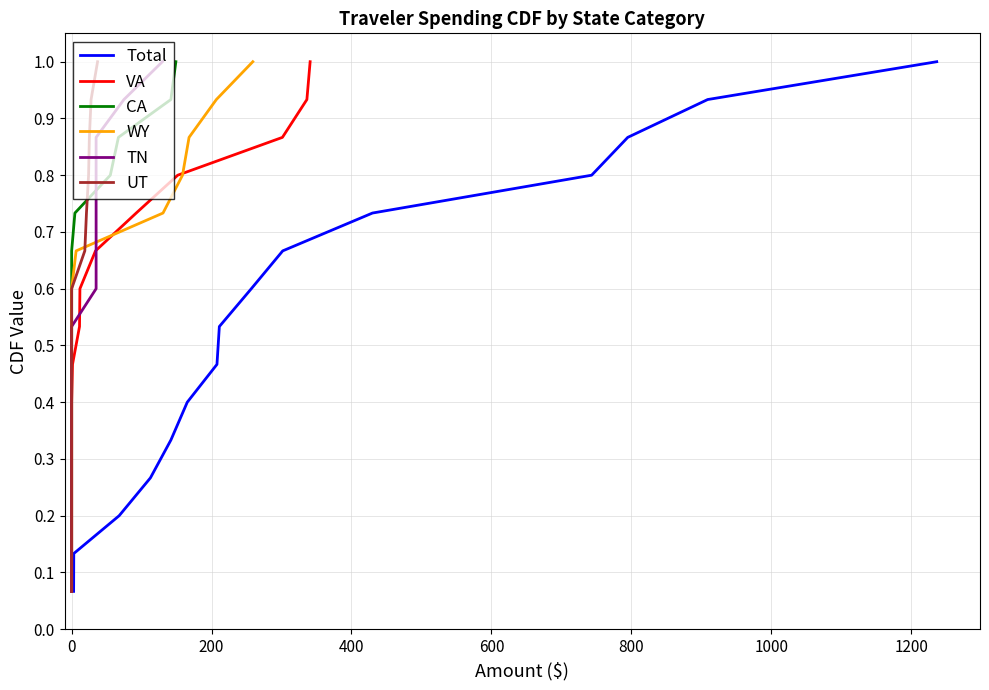

How many data points does each series have?

15